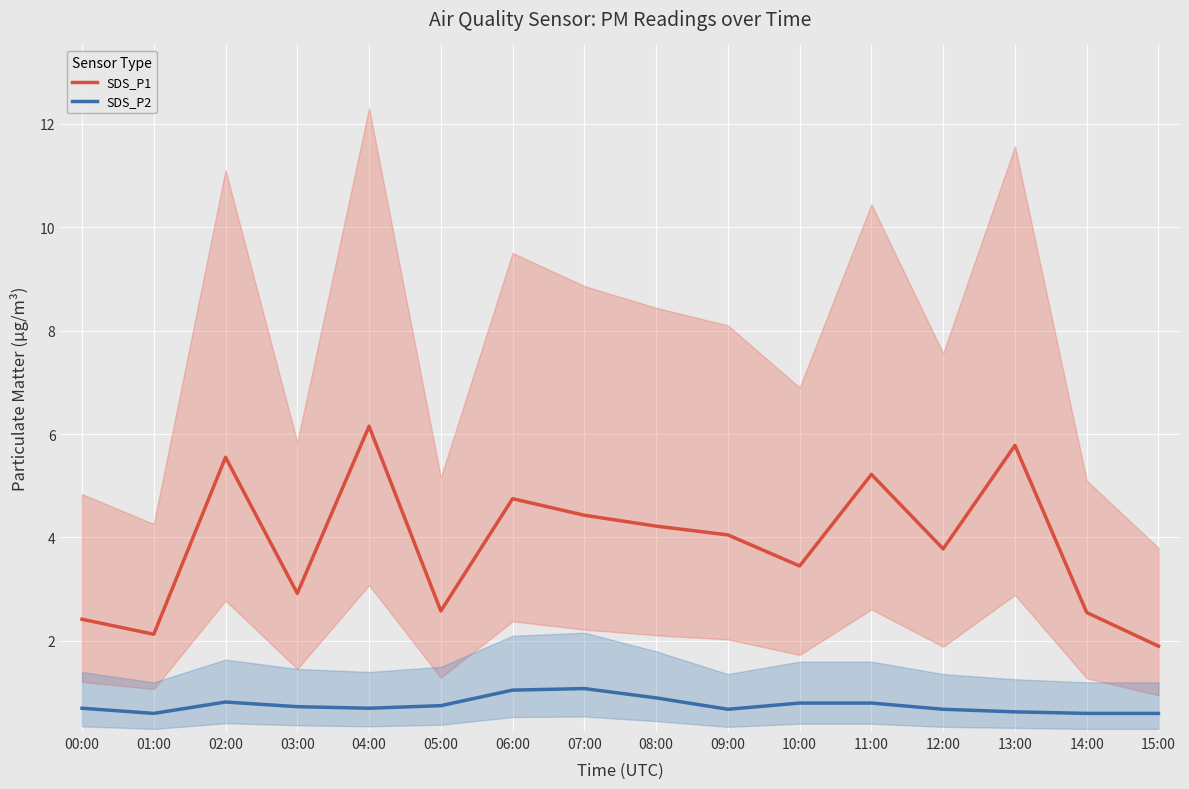

Reading left to right, extract all data points from this chart.

SDS_P1: 2.4	2.1	5.5	2.9	6.2	2.6	4.8	4.4	4.2	4.0	3.5	5.2	3.8	5.8	2.5	1.9
SDS_P2: 0.7	0.6	0.8	0.7	0.7	0.8	1.1	1.1	0.9	0.7	0.8	0.8	0.7	0.6	0.6	0.6